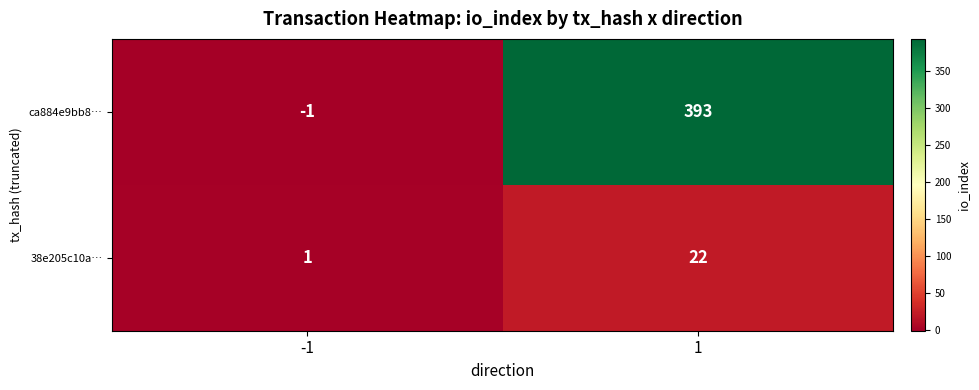

Which label corresponds to the smallest value in the chart?

-1